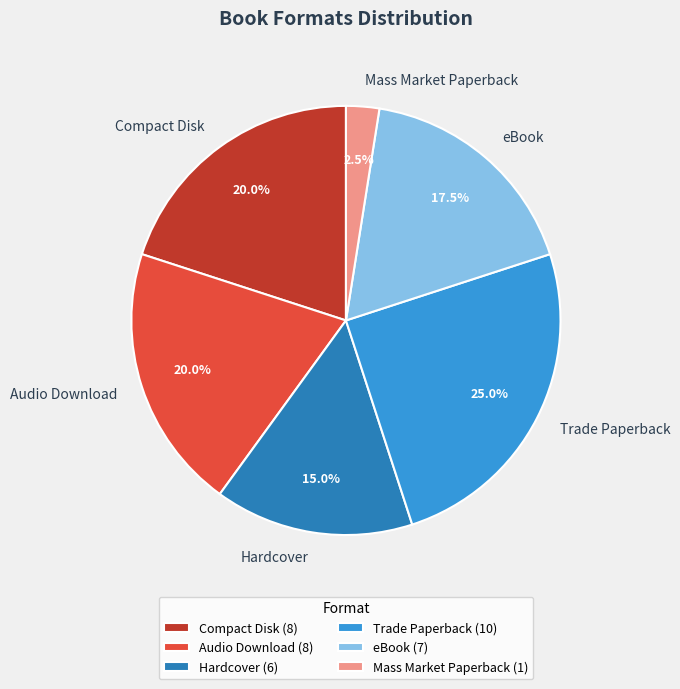

Does Compact Disk account for over 50% of the chart?

No